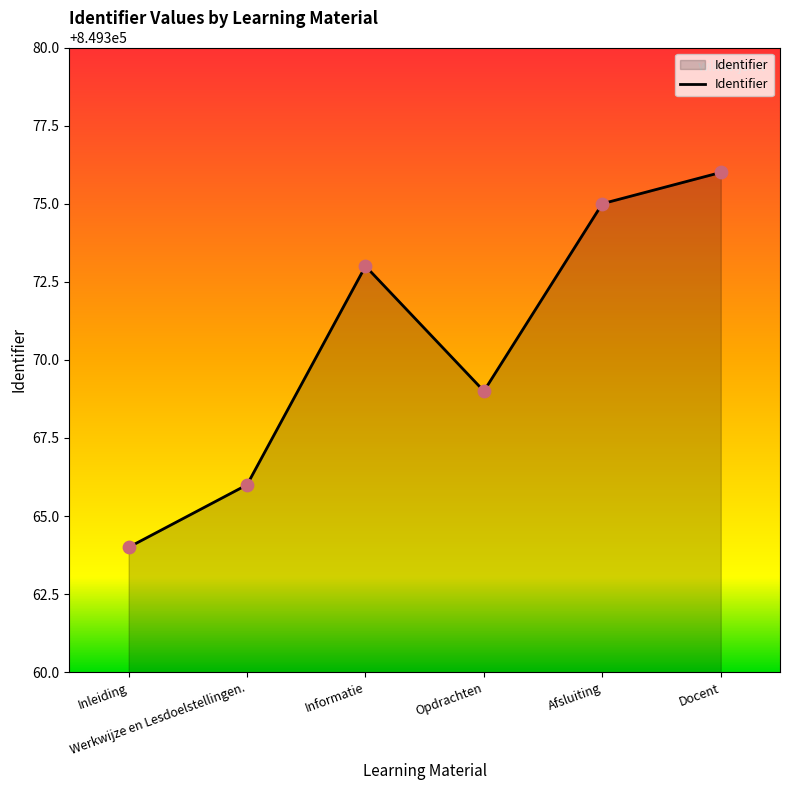

Which has a higher value, Opdrachten or Afsluiting?

Afsluiting